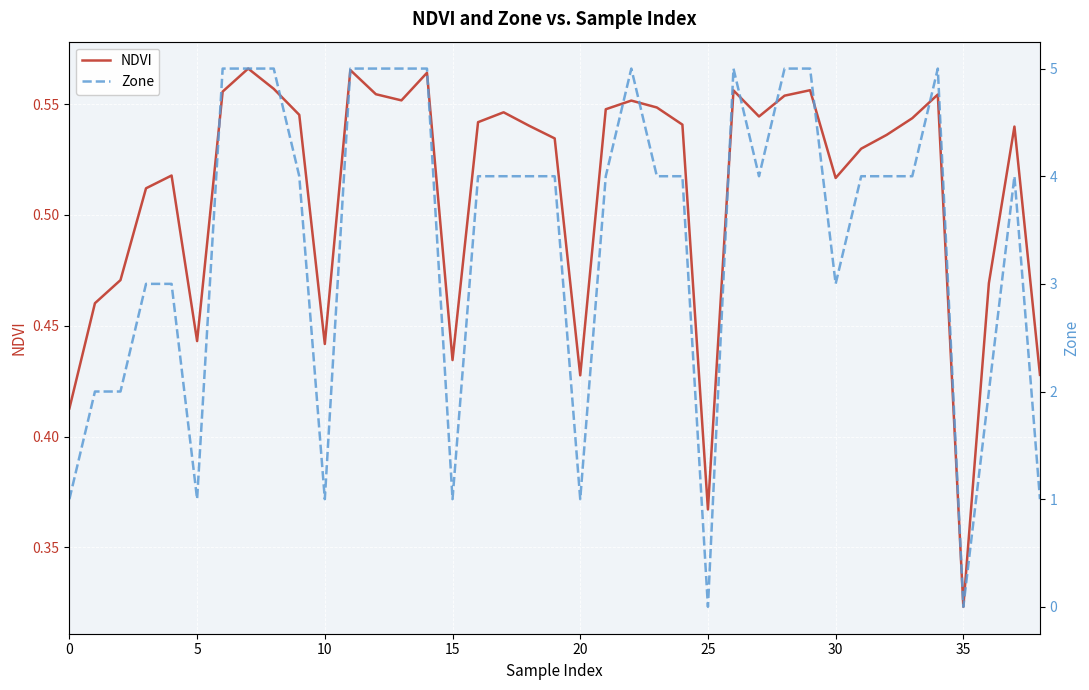

At which label is NDVI closest to 0?

35